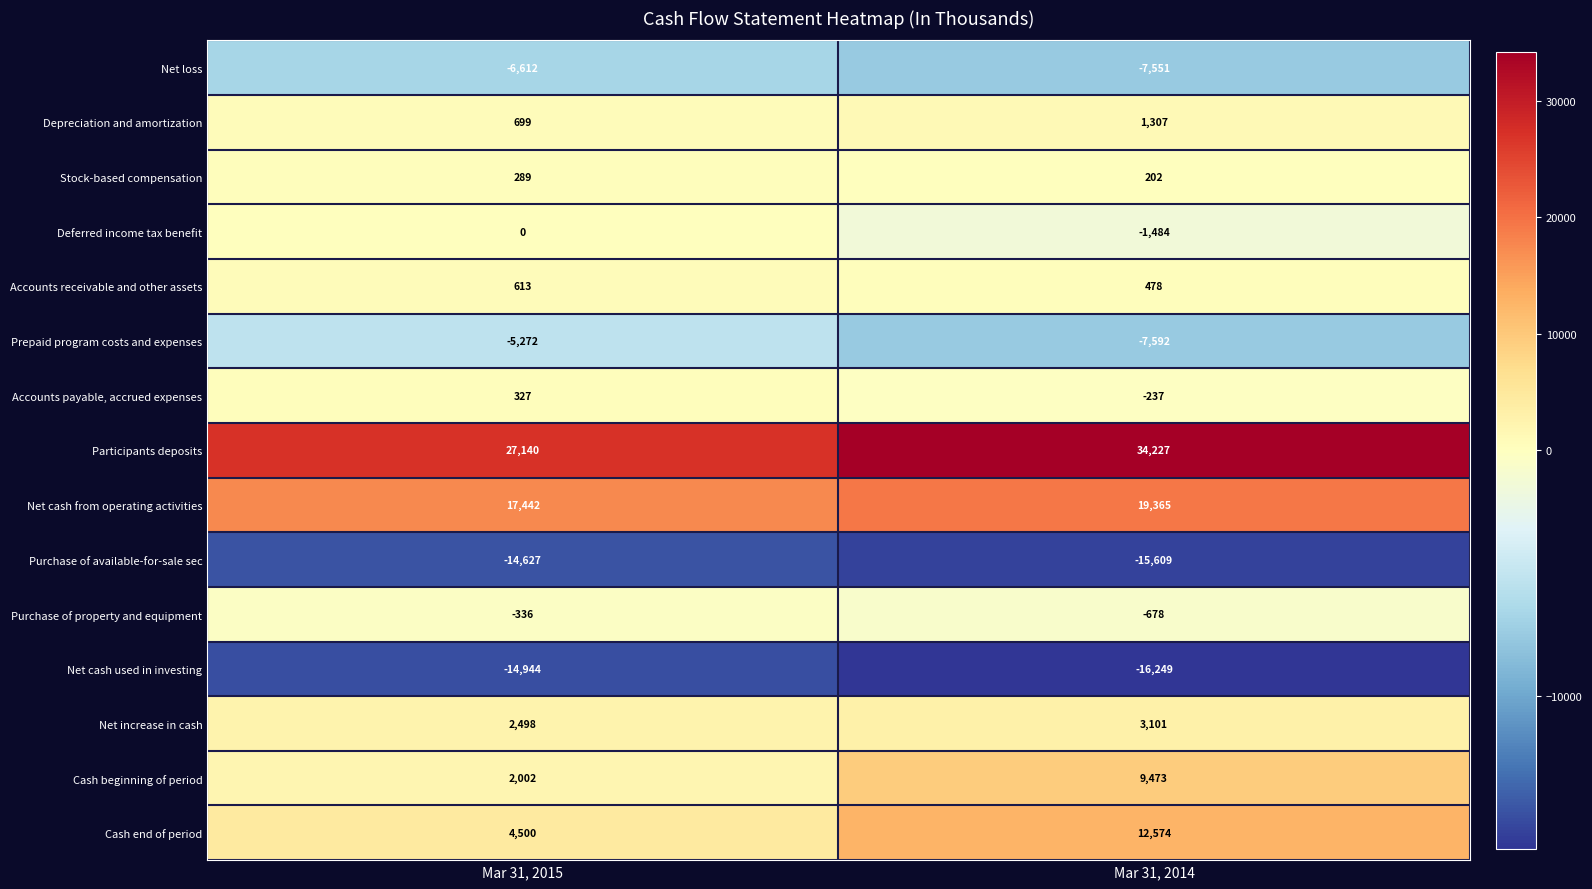

Reading left to right, what are all the values shown in this chart?

Net loss: -6612	-7551
Depreciation and amortization: 699	1307
Stock-based compensation: 289	202
Deferred income tax benefit: 0	-1484
Accounts receivable and other assets: 613	478
Prepaid program costs and expenses: -5272	-7592
Accounts payable, accrued expenses: 327	-237
Participants deposits: 27140	34227
Net cash from operating activities: 17442	19365
Purchase of available-for-sale sec: -14627	-15609
Purchase of property and equipment: -336	-678
Net cash used in investing: -14944	-16249
Net increase in cash: 2498	3101
Cash beginning of period: 2002	9473
Cash end of period: 4500	12574